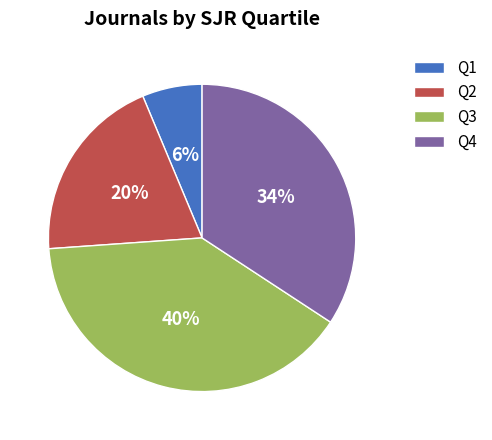

To the nearest percent, what is the combined percentage of Q2 and Q4?

54%